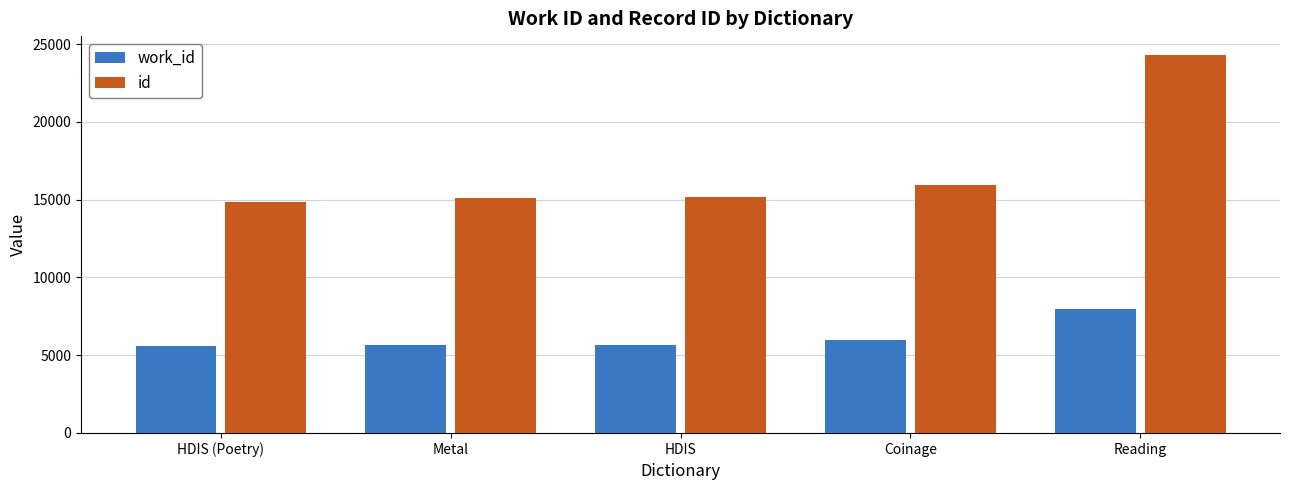

What is the greatest value displayed?

24299